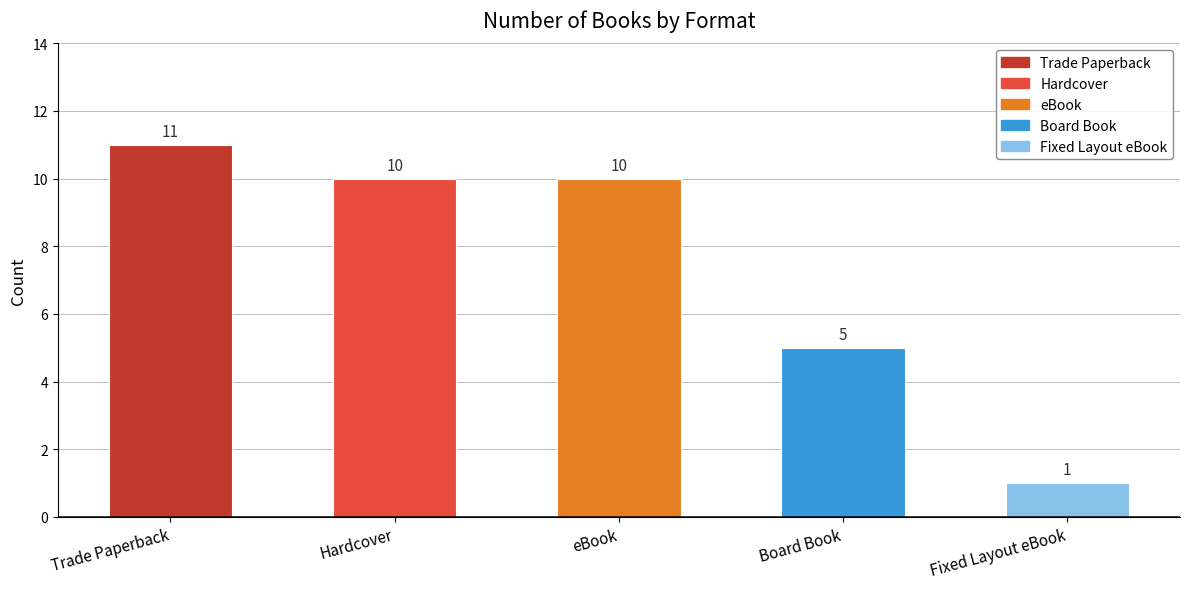

What is the average value?

7